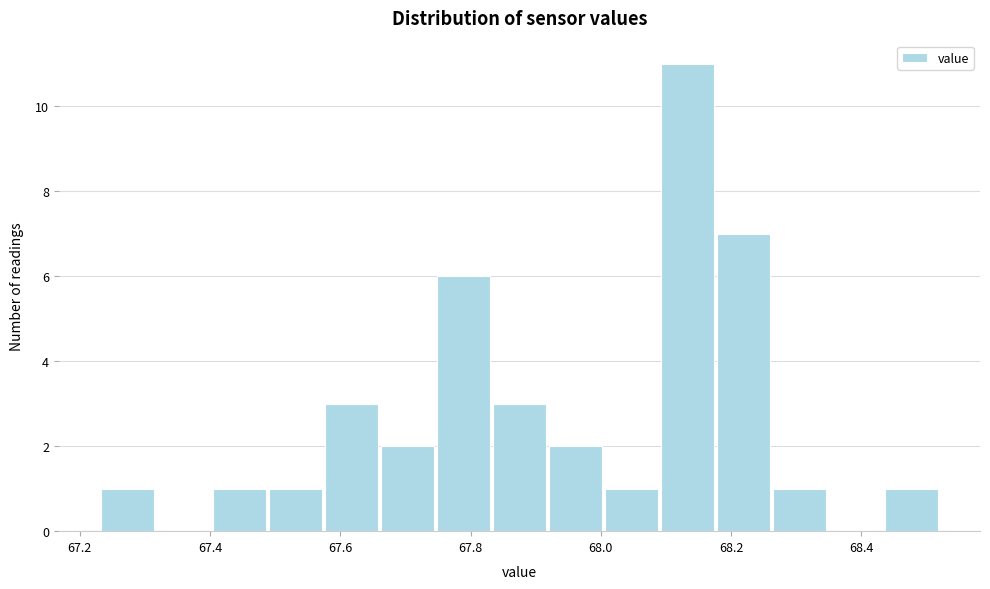

What is the height of the bar covering 67.748 to 67.834 on the x-axis? Neither the bar edges nor the heights are printed on the chart, so give them approximately, as read against the axes.

6